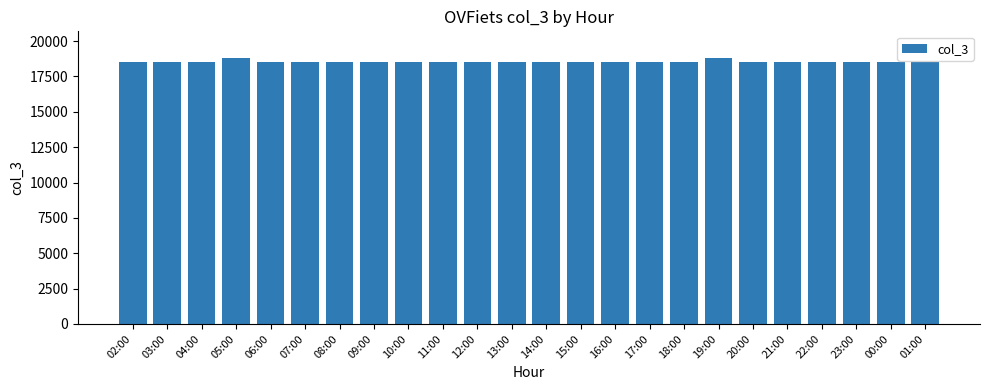

What is the label of the 3rd bar from the left?

04:00